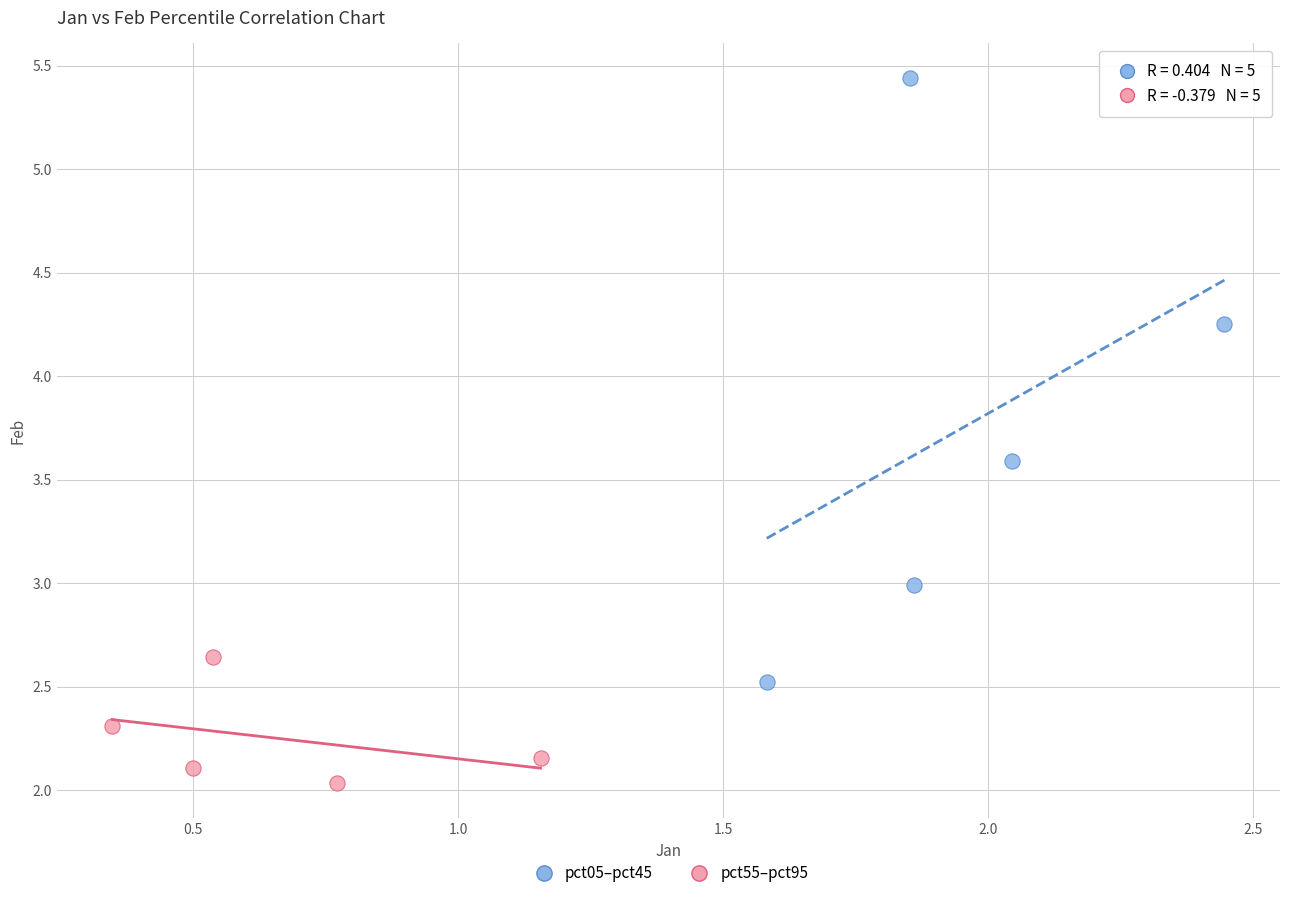

Which series has the largest Y range (max minus min)?

pct05–pct45